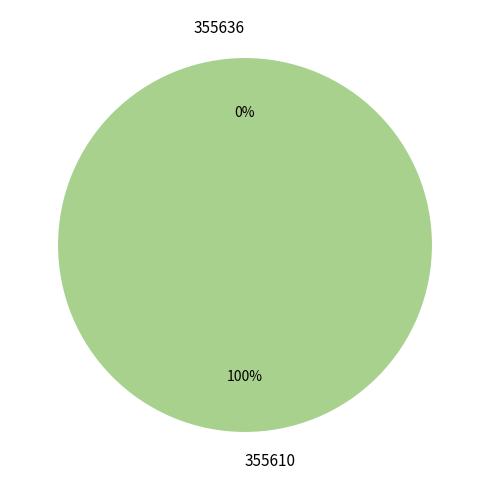

Is it true that 355636 is 1% of the pie?

False